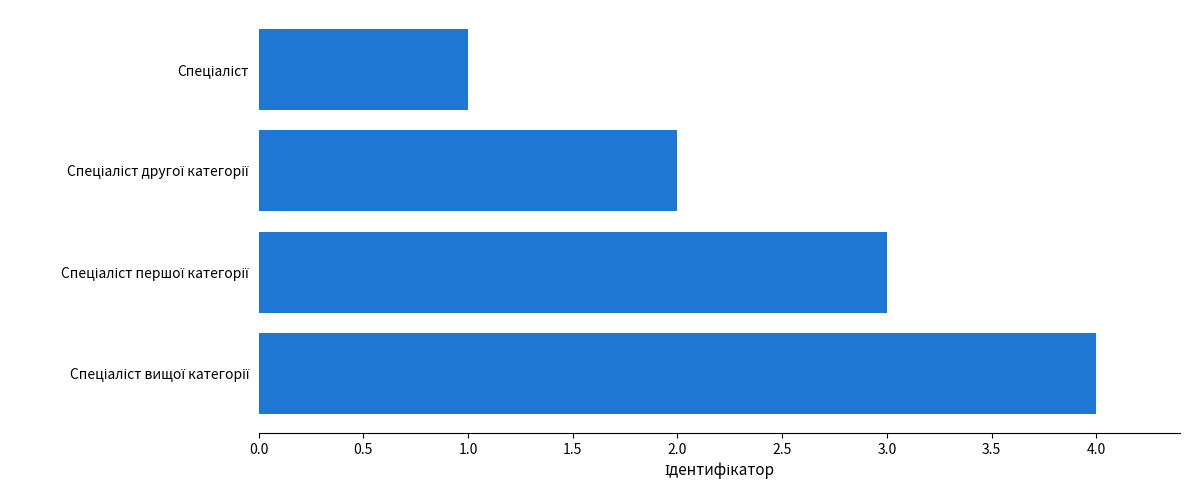

What is the smallest value displayed?

1